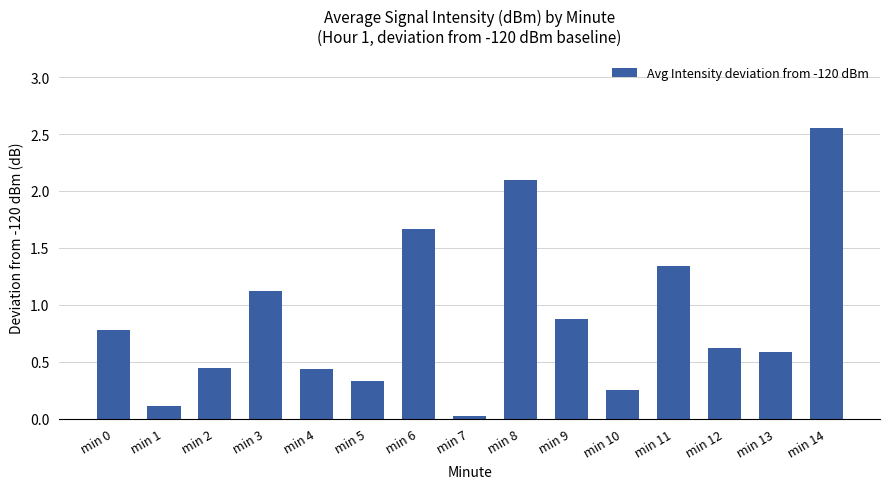

What is the sum of the values at min 1 and min 11?

1.5